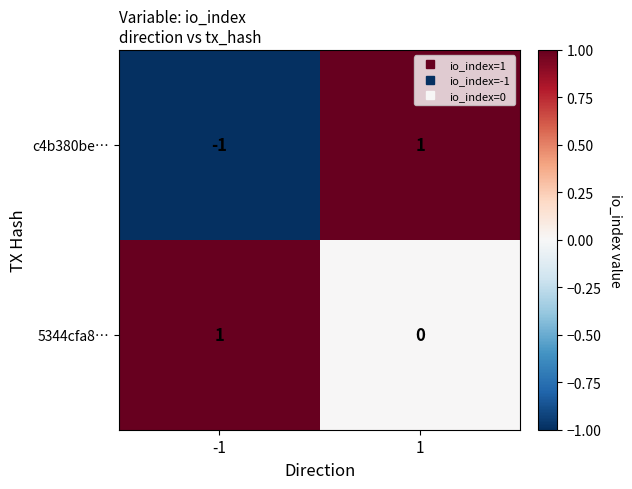

Which series has the largest total across all categories?

5344cfa8…